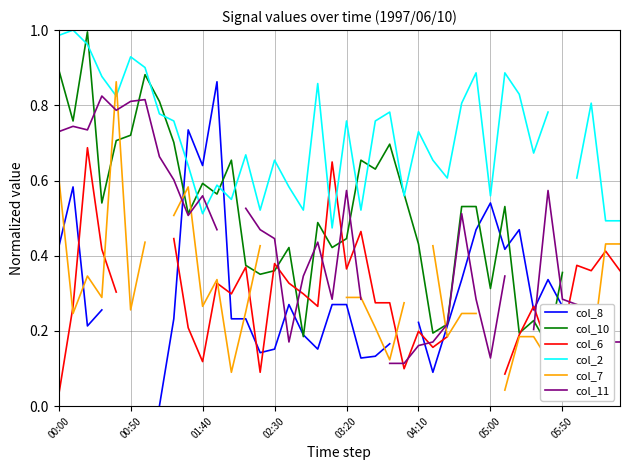

In col_11, how many points are lower than both neighbors (excluding endpoints)?

7